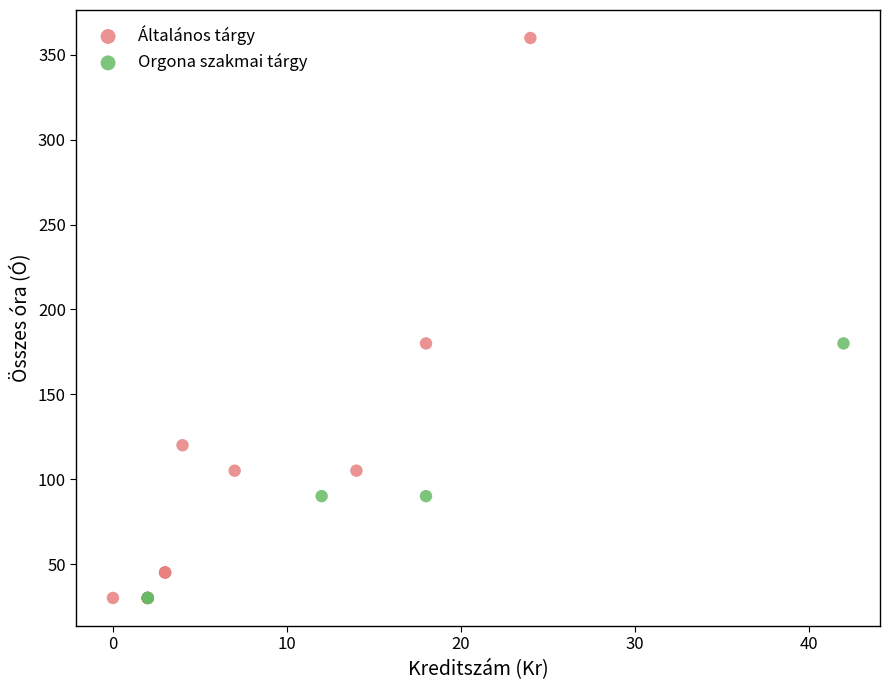

What are all the series names shown in the legend?

Általános tárgy, Orgona szakmai tárgy